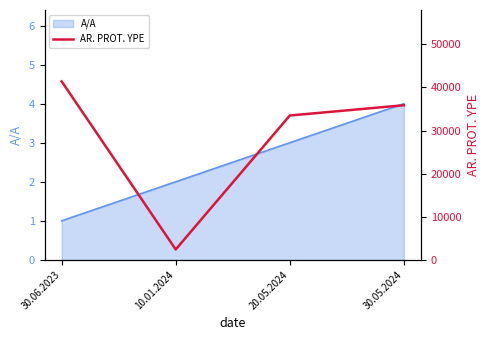

What is the maximum value shown in the chart?

41411